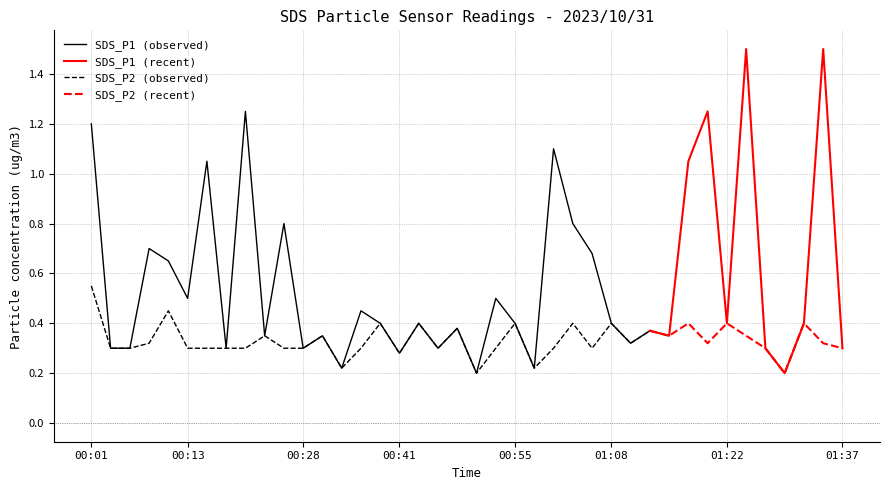

What position from the left is 01:32?

38